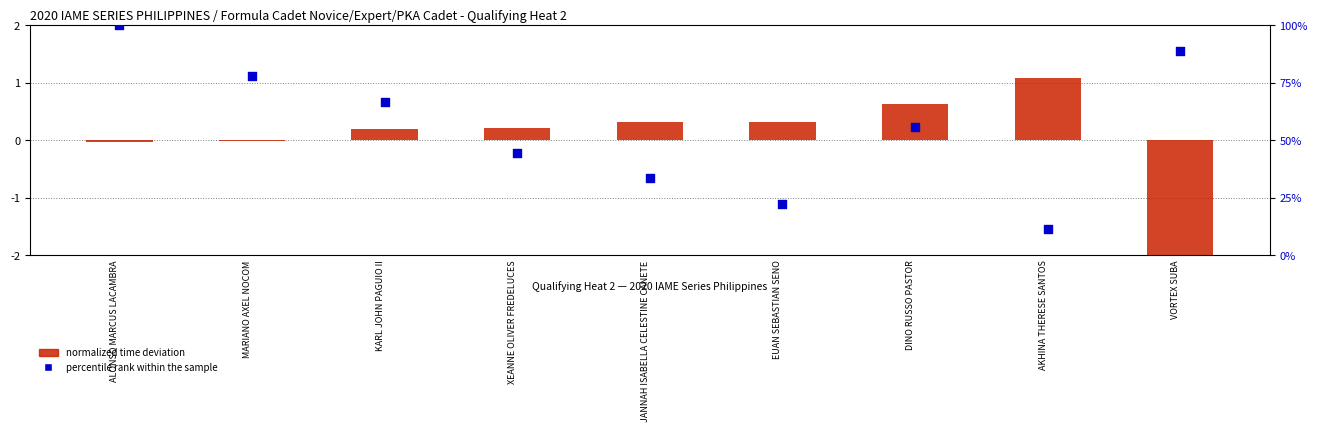

Which series has the largest Y range (max minus min)?

percentile rank within the sample